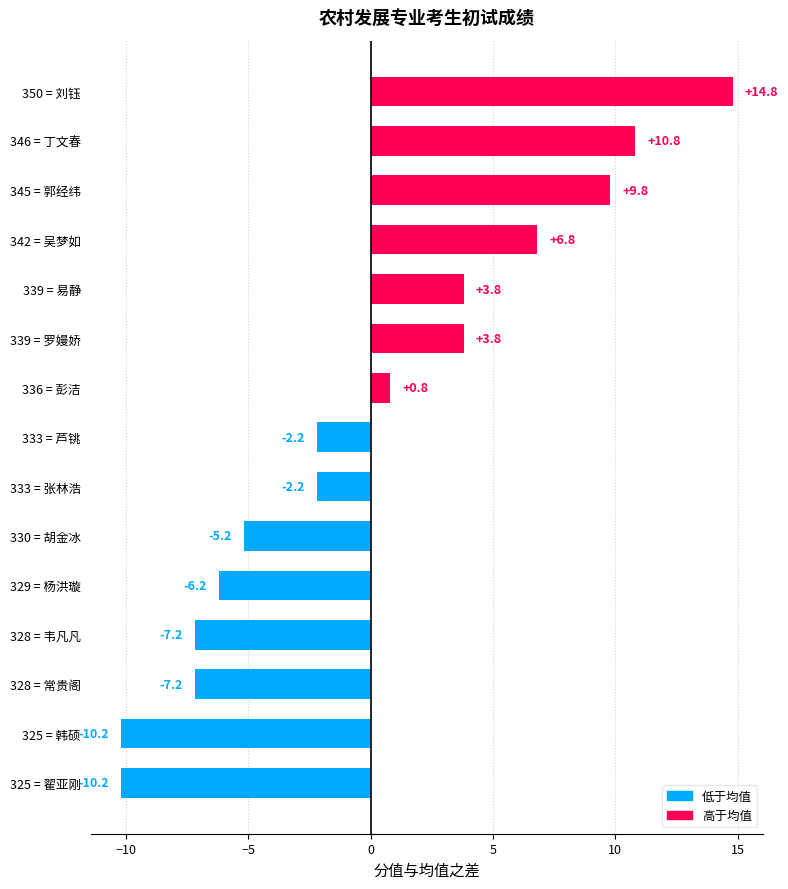

How many negative values are there?

8